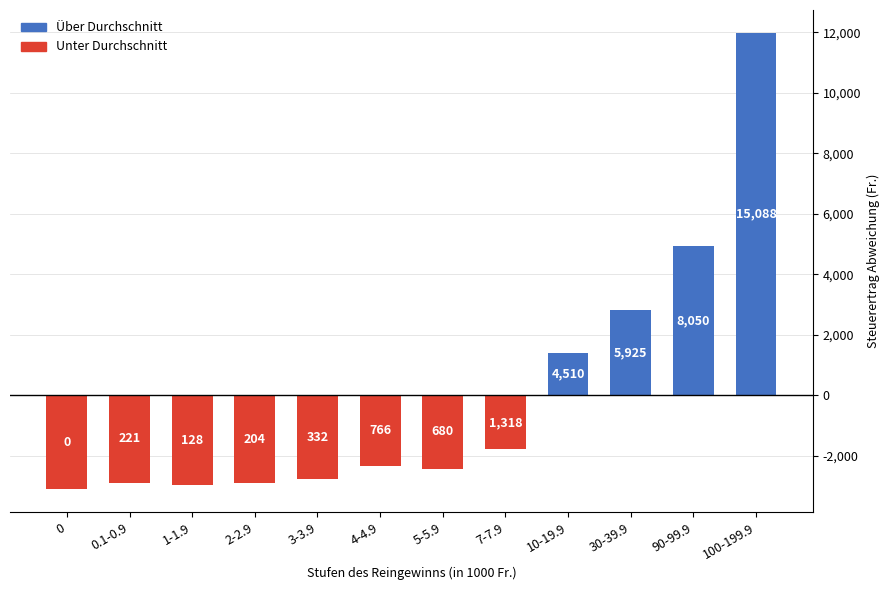

What is the value of the 5th bar from the left?

-2769.8